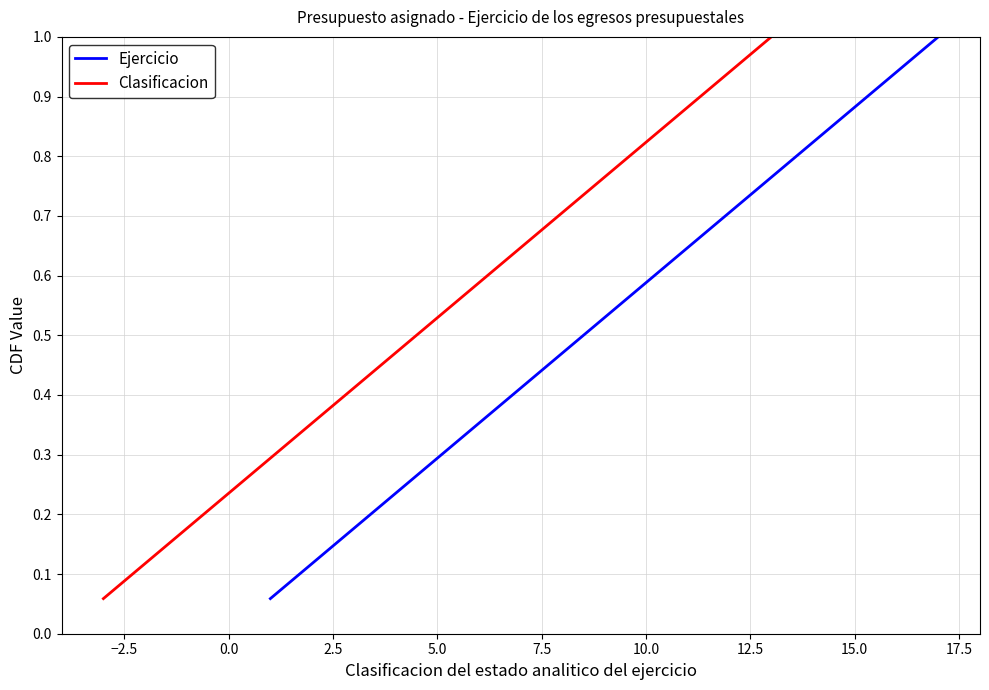

Reading left to right, what are all the values shown in this chart?

Ejercicio: 0.1	0.1	0.2	0.2	0.3	0.4	0.4	0.5	0.5	0.6	0.6	0.7	0.8	0.8	0.9	0.9	1.0
Clasificacion: 0.1	0.1	0.2	0.2	0.3	0.4	0.4	0.5	0.5	0.6	0.6	0.7	0.8	0.8	0.9	0.9	1.0